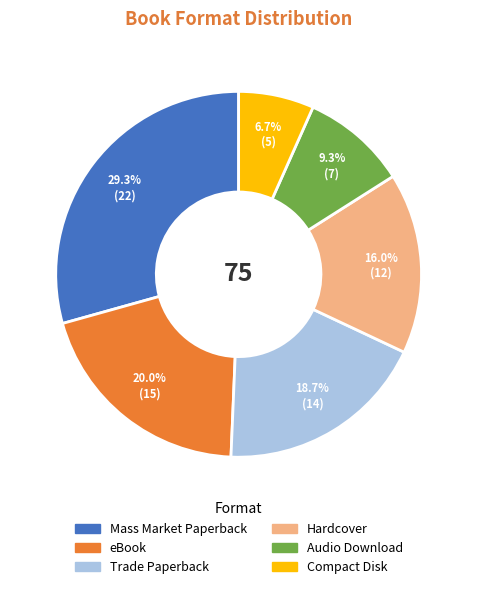

True or false: Mass Market Paperback accounts for 29% of the total.

True